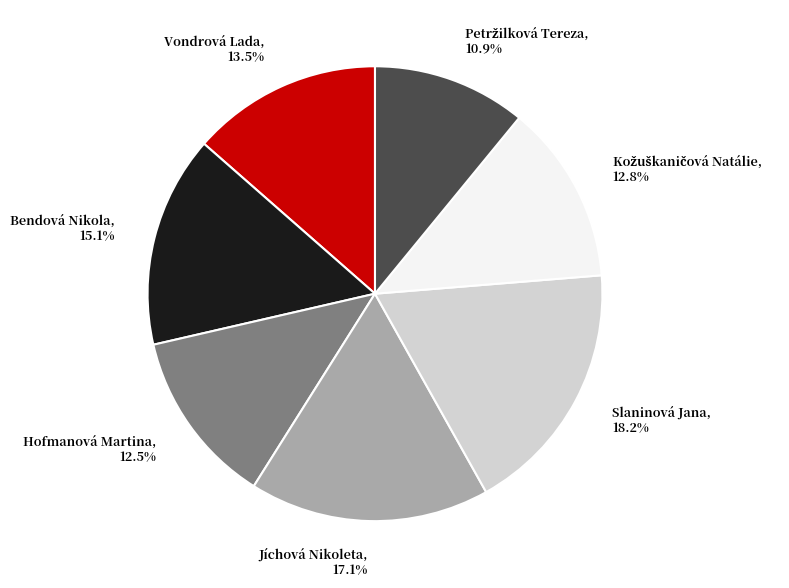

To the nearest percent, what is the difference between the largest and smallest slice percentages?

7%